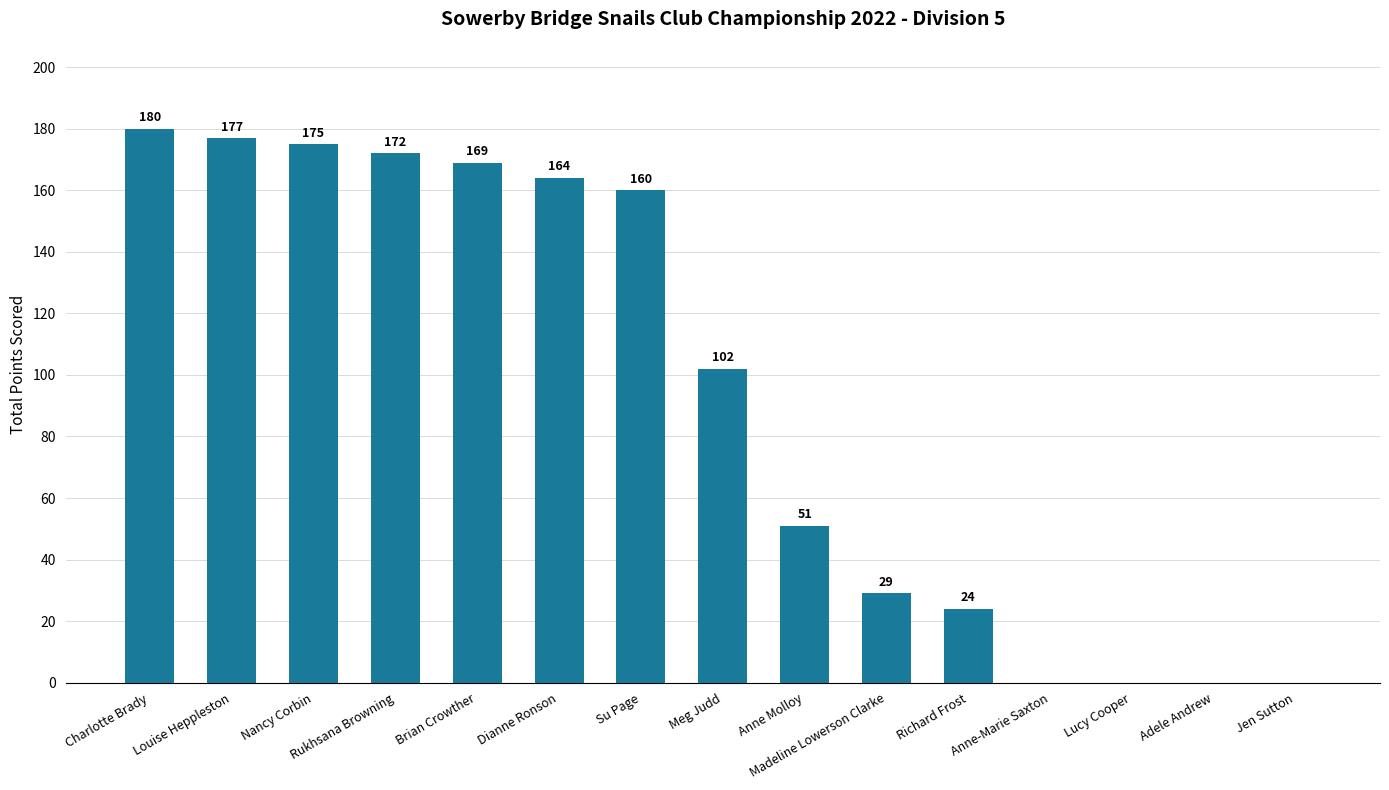

At which category does the chart reach its peak across all series?

Charlotte Brady